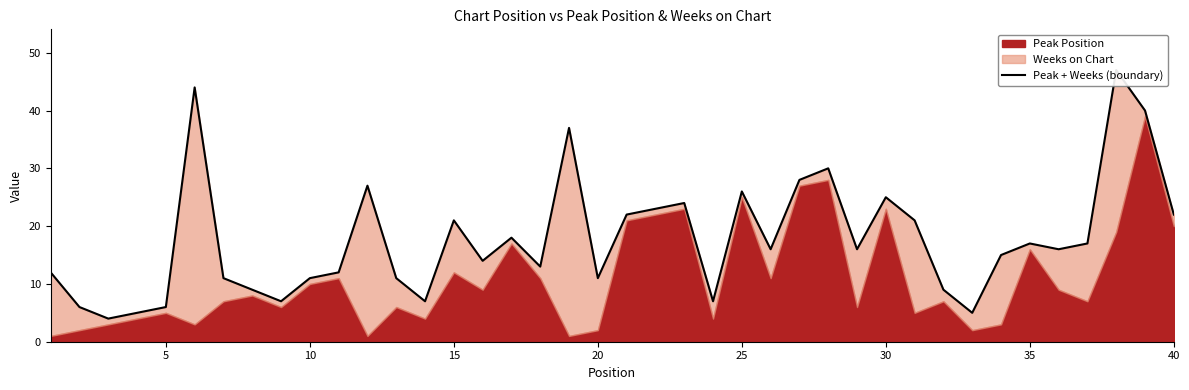

What is the greatest value displayed?

47